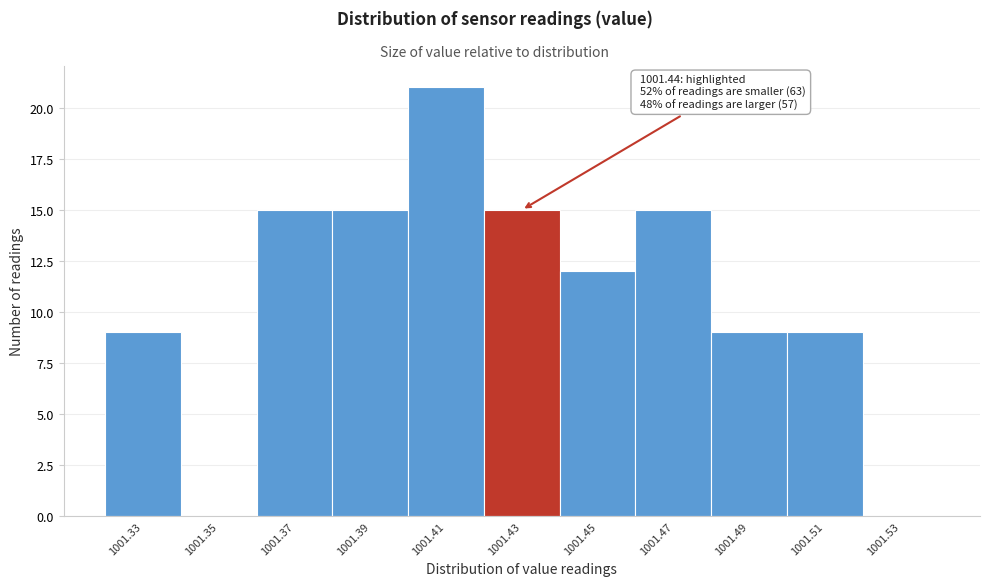

Reading left to right, list all the values displayed in this chart.

1001.33=9	1001.35=0	1001.37=15	1001.39=15	1001.41=21	1001.43=15	1001.45=12	1001.47=15	1001.49=9	1001.51=9	1001.53=0